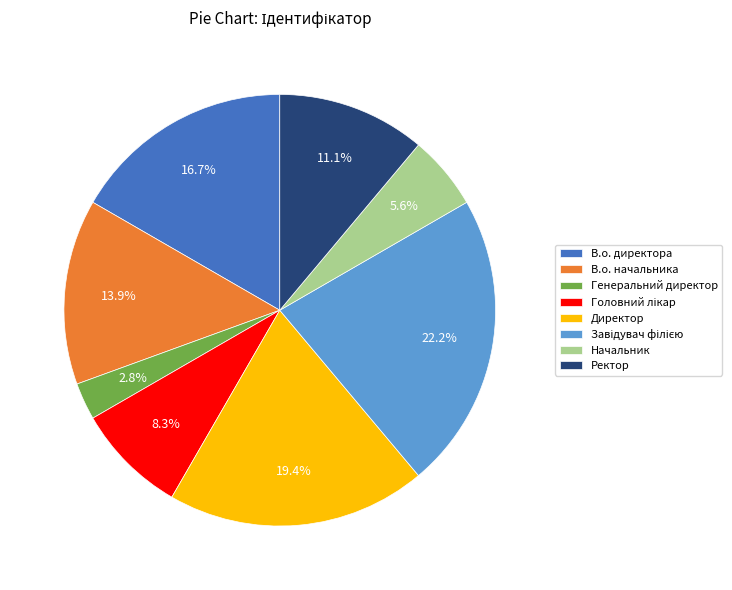

Count the number of slices in the pie.

8